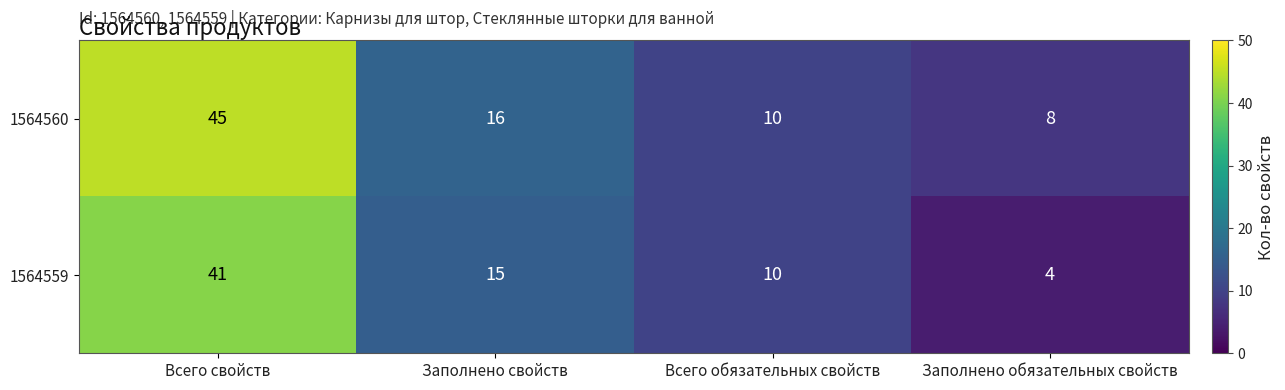

What is the greatest value displayed?

45